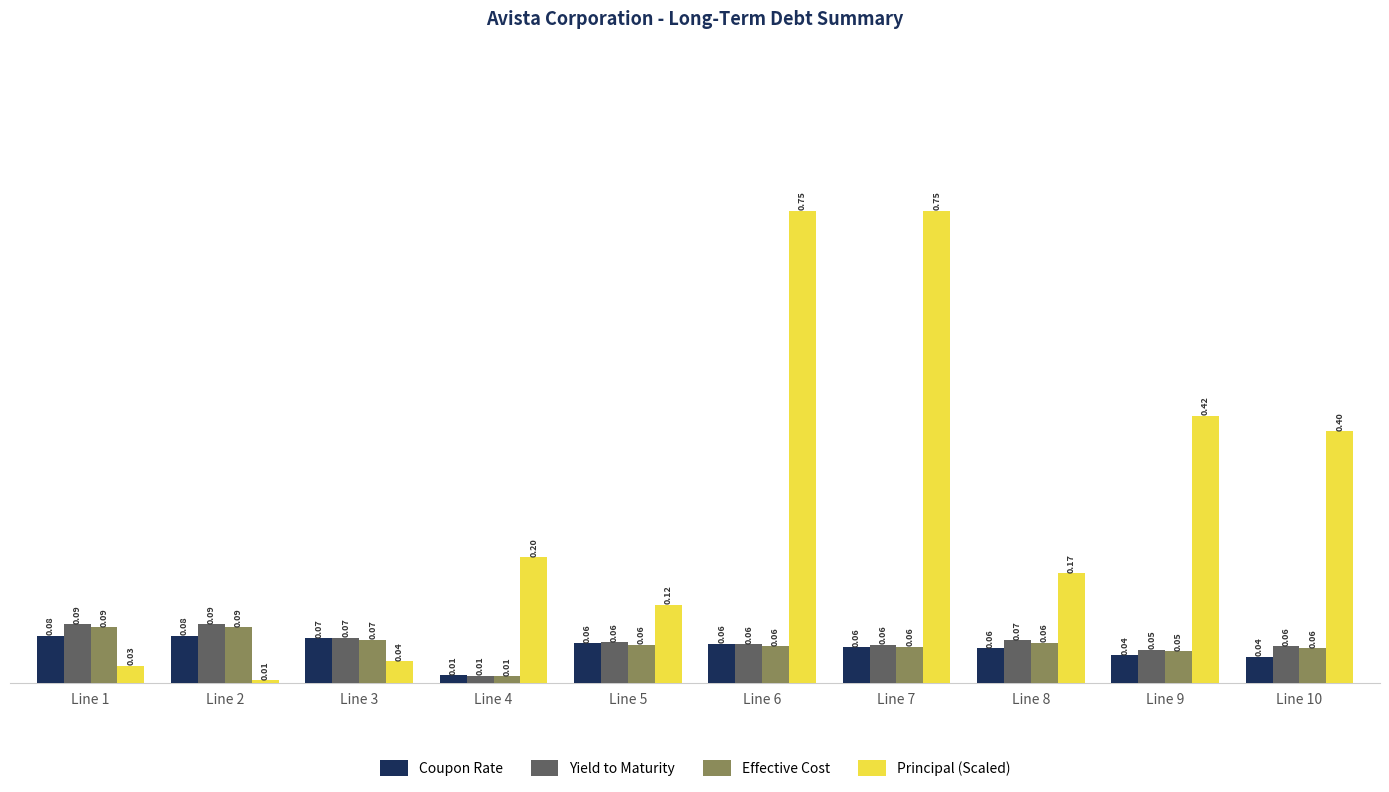

Which series has the widest spread of values?

Principal (Scaled)